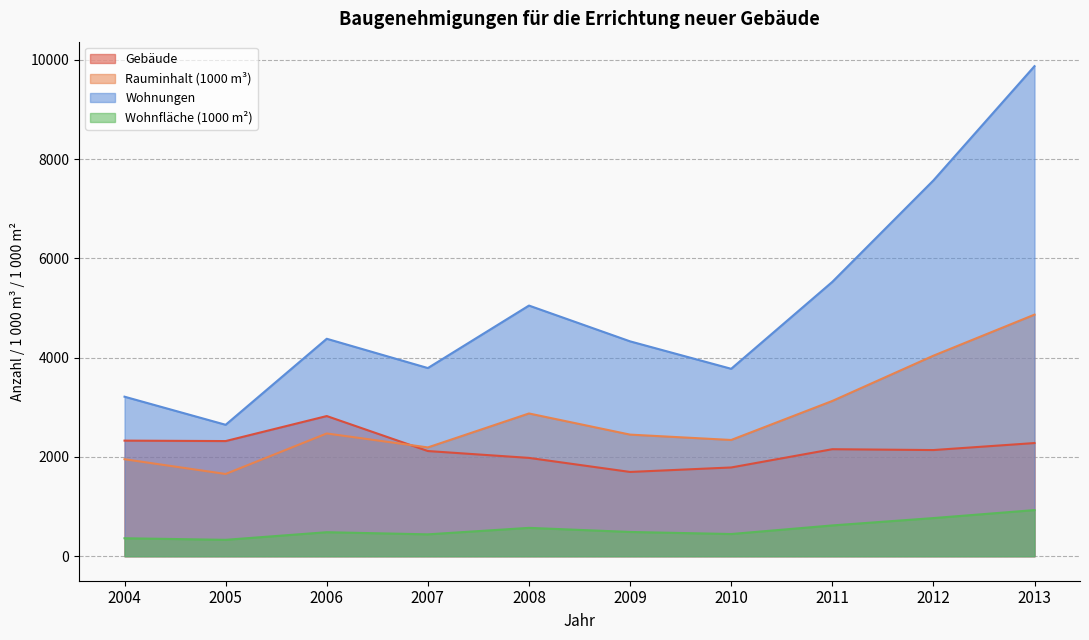

Is it true that Wohnungen equals 1975.8 at 2006?

False